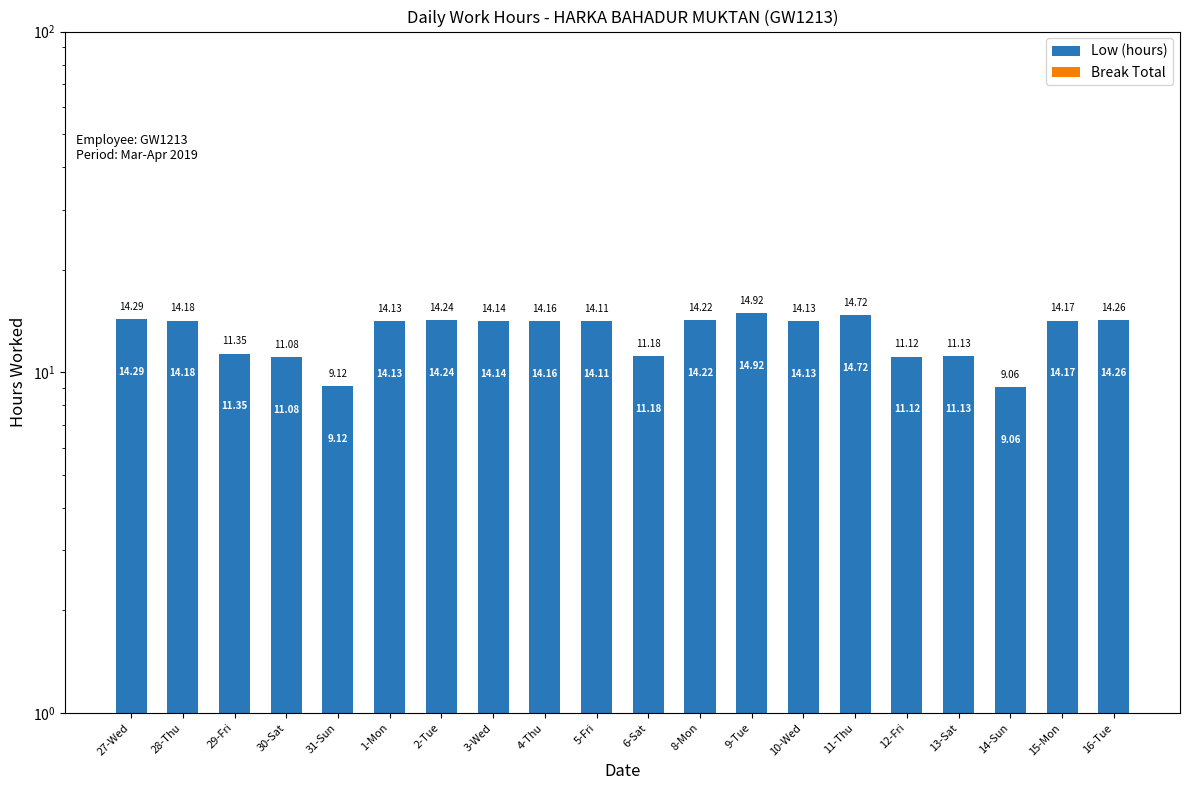

What is the spread (max minus min) of values at 13-Sat?

11.1